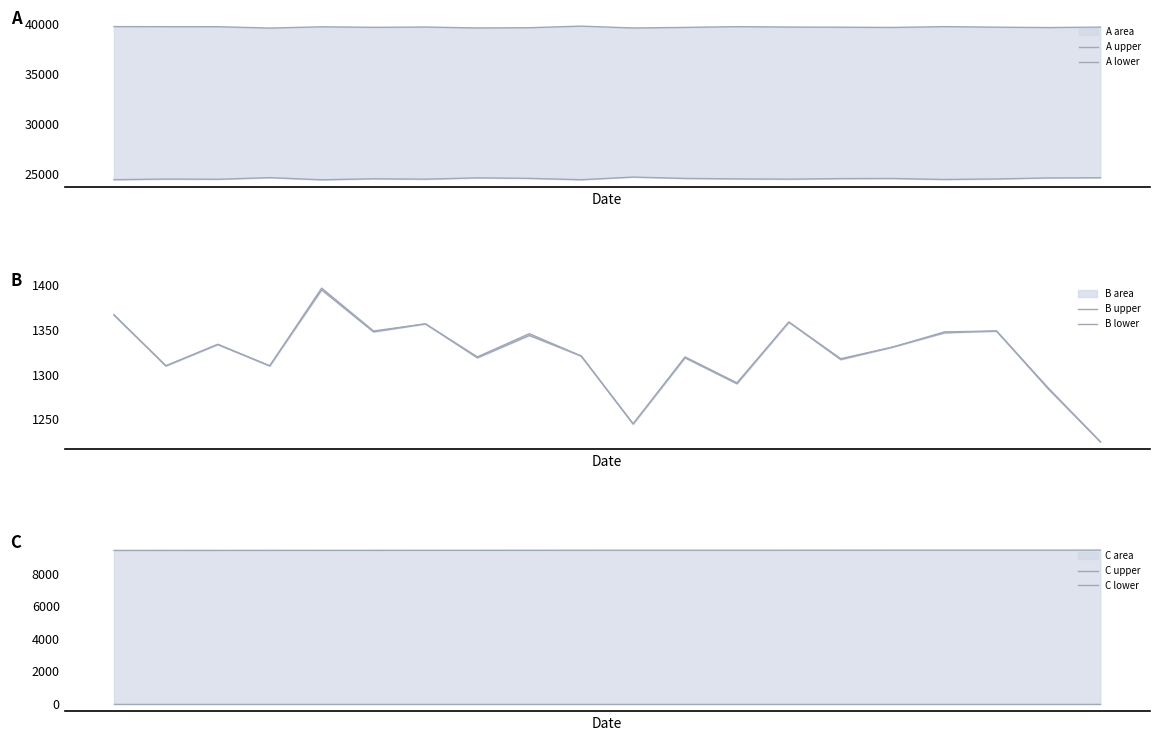

The C lower series shows 0 at 17. True or false?

True